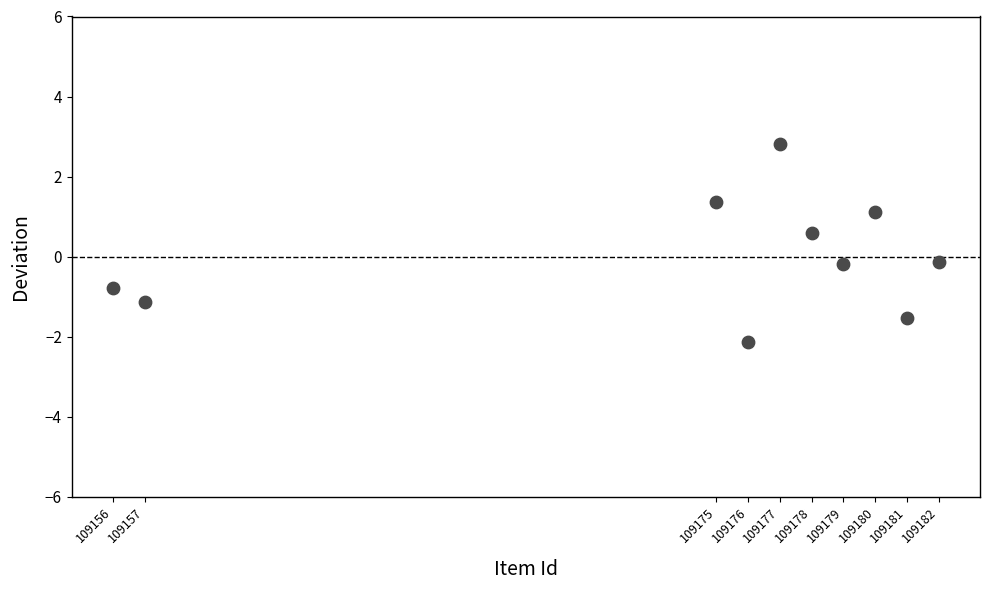

What is the range of X values (max minus min)?

26.0